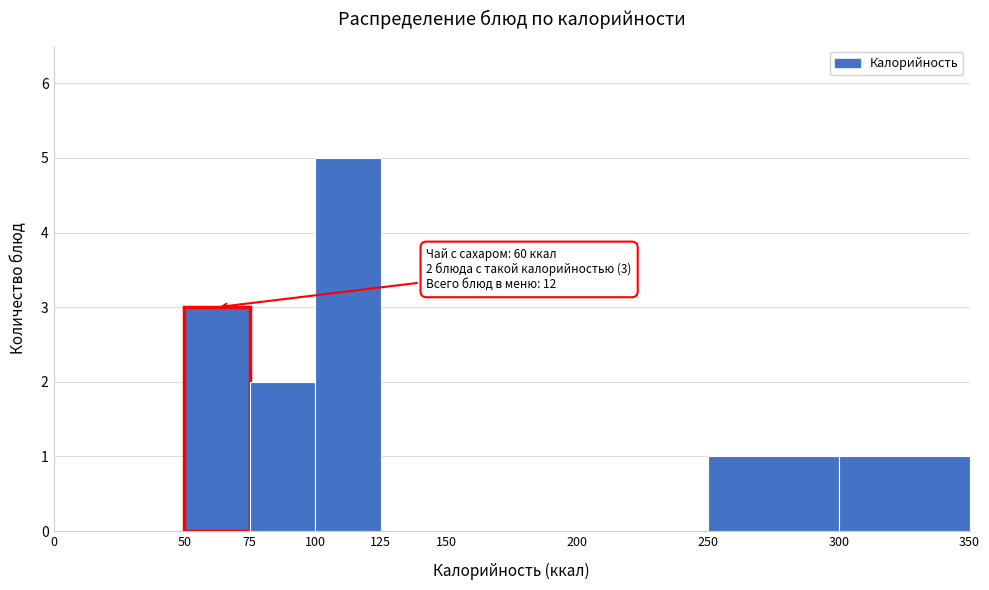

Over which range of the x-axis is the bar tallest?

100 to 125